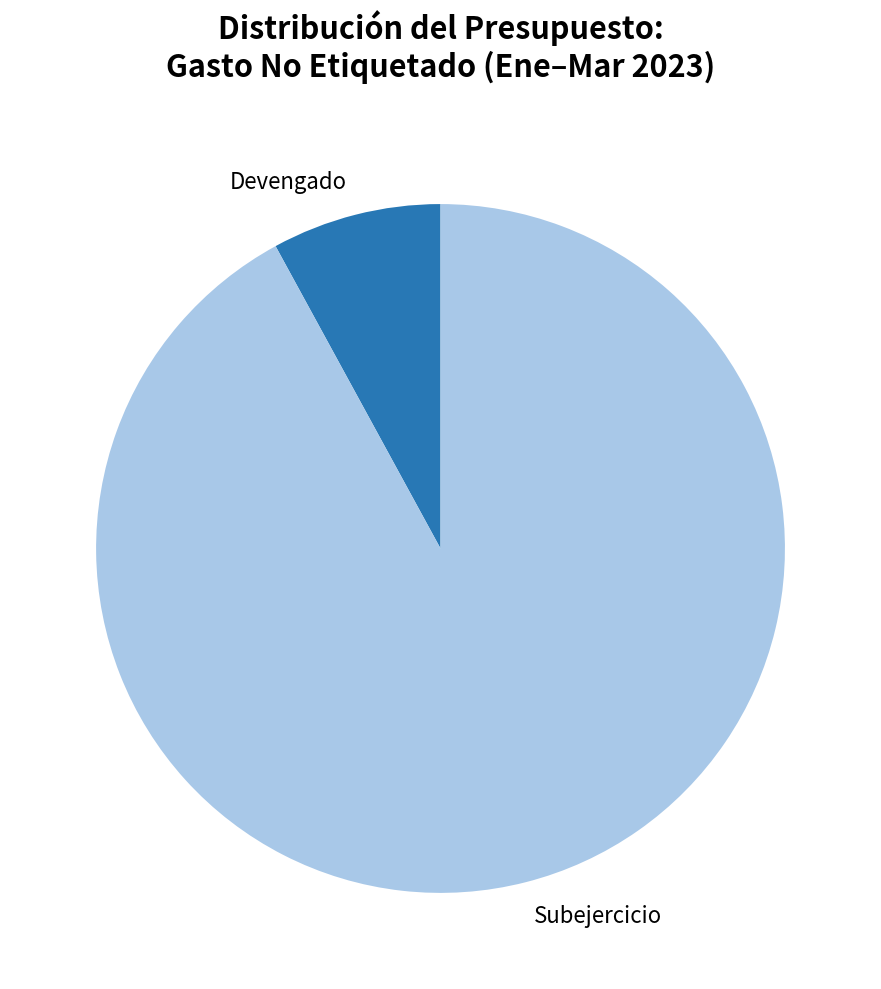

Is there a majority slice in this chart?

Yes